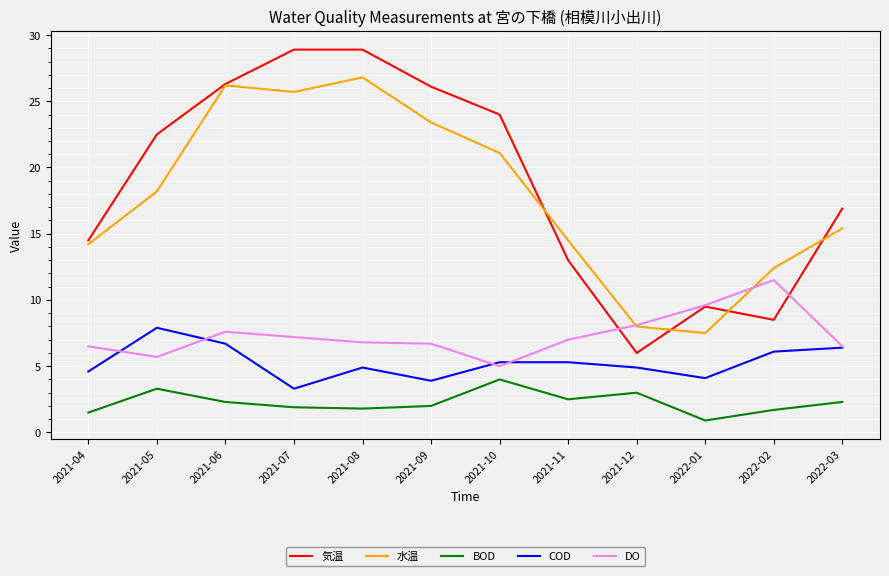

At which category does DO reach its first local peak?

2021-06